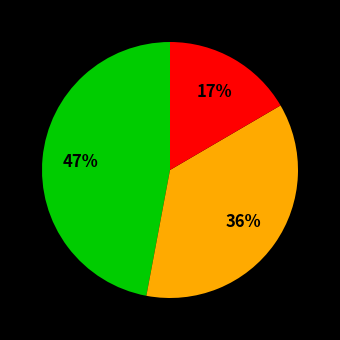

To the nearest percent, what is the difference between the largest and smallest slice percentages?

30%